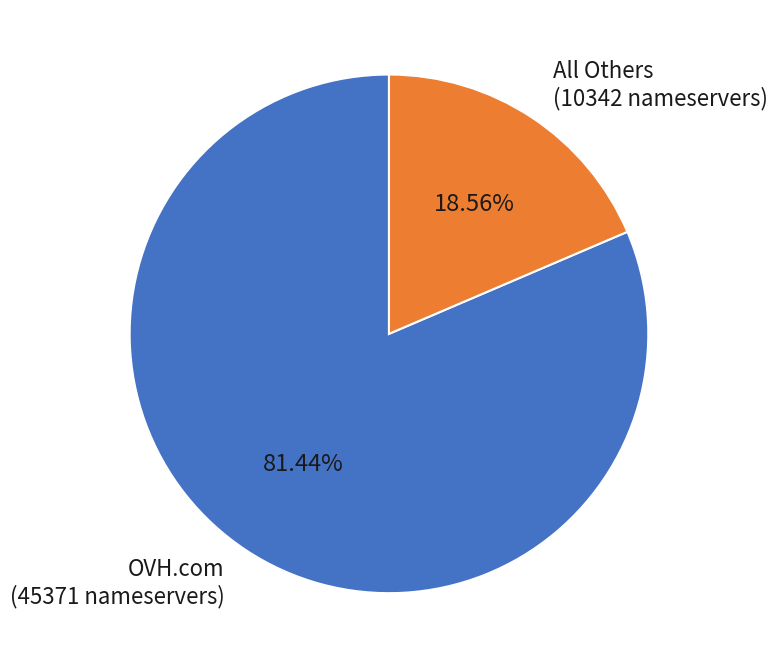

To the nearest percent, what is the average slice percentage?

50%